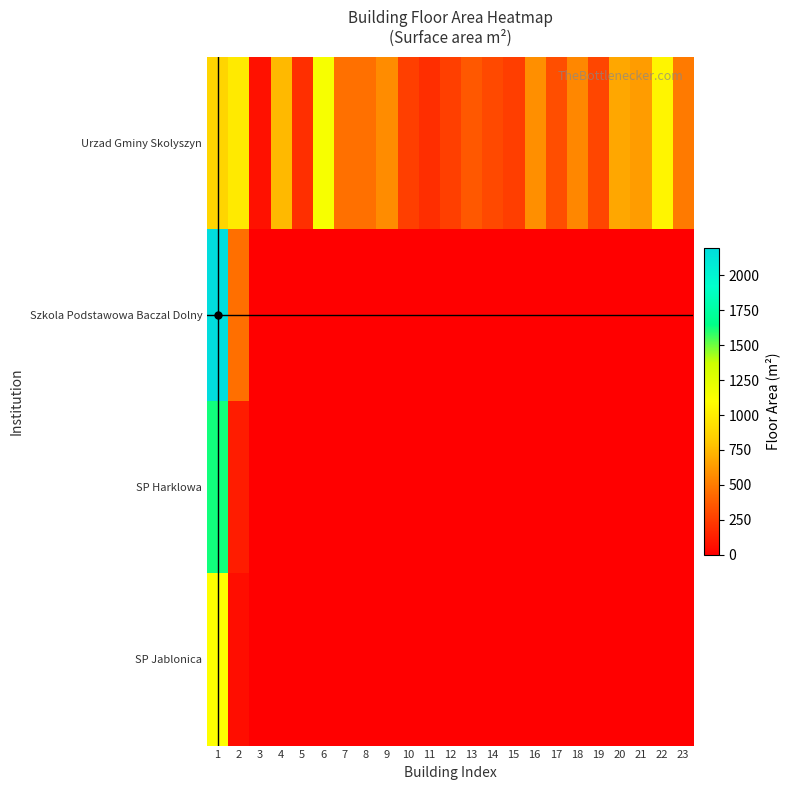

Which series has the largest range (max minus min)?

Szkola Podstawowa Baczal Dolny